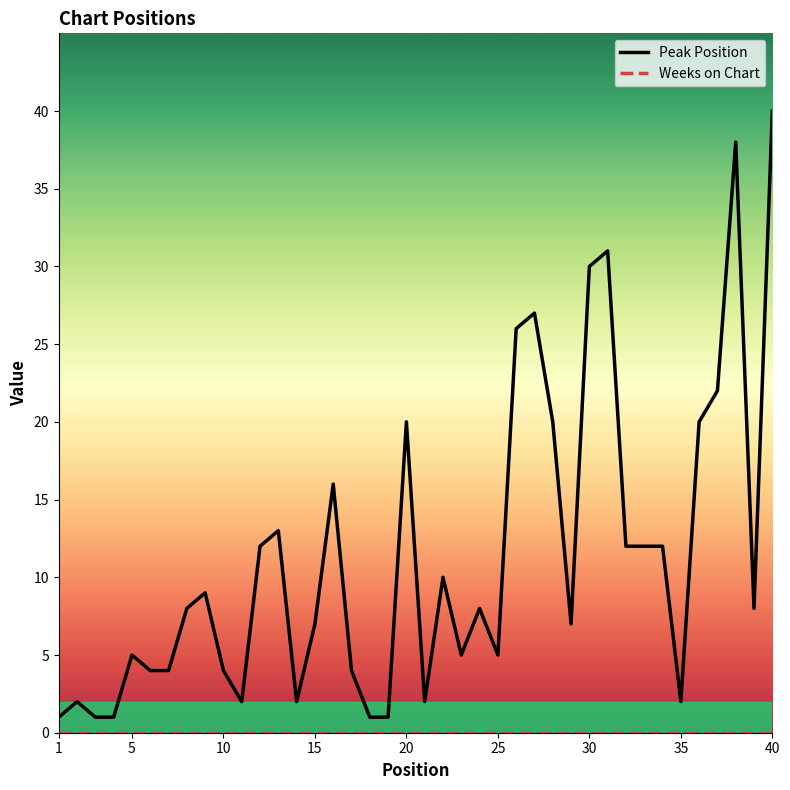

Which series has the largest range (max minus min)?

Peak Position